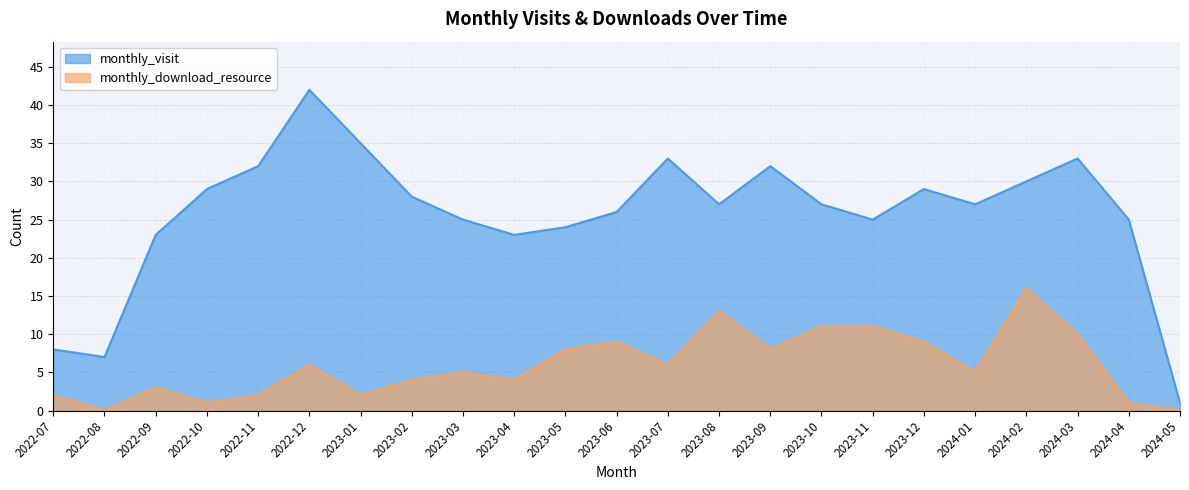

At how many categories does at least one series exceed 5?

22